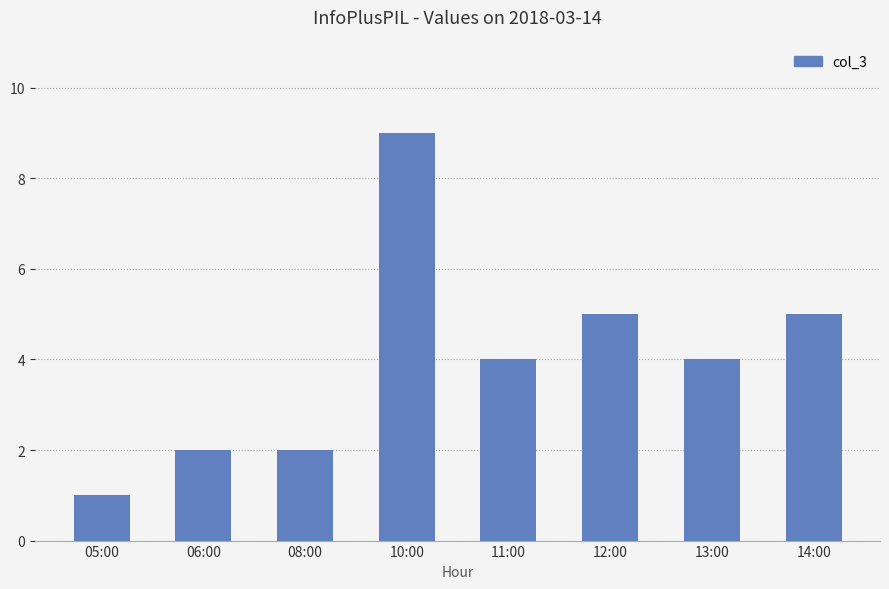

What is the approximate value at 14:00?

5